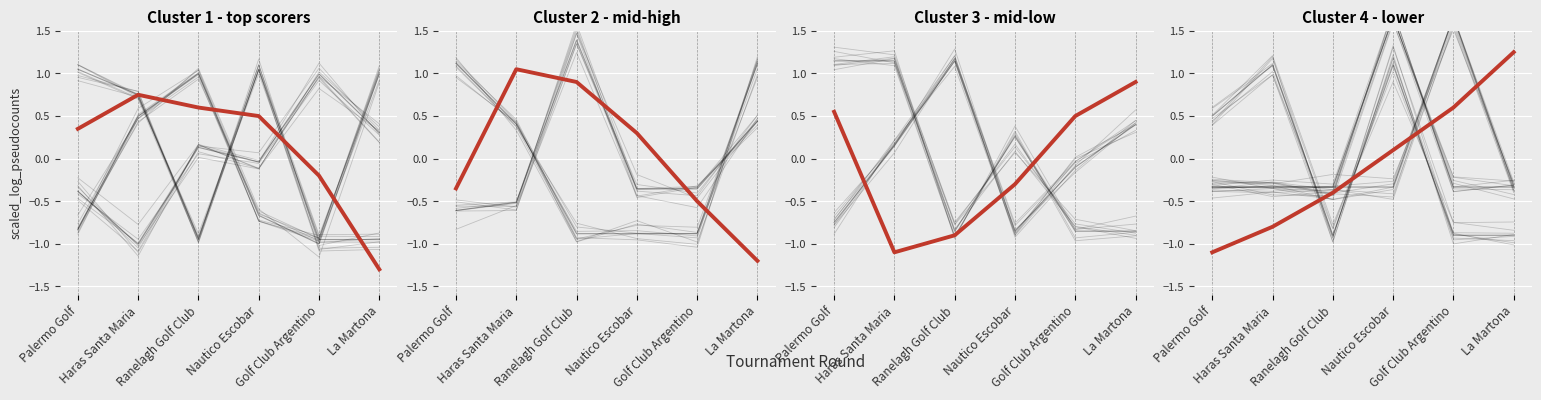

What is the sum of all values?

-0.4